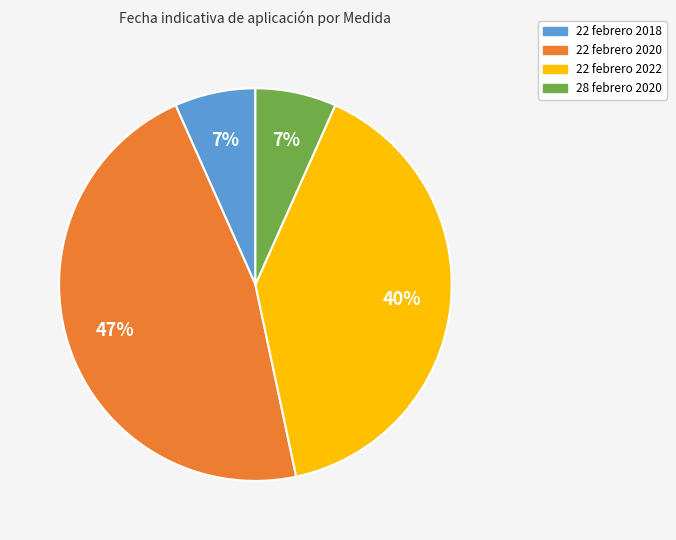

Is it true that 22 febrero 2020 is 47% of the pie?

True